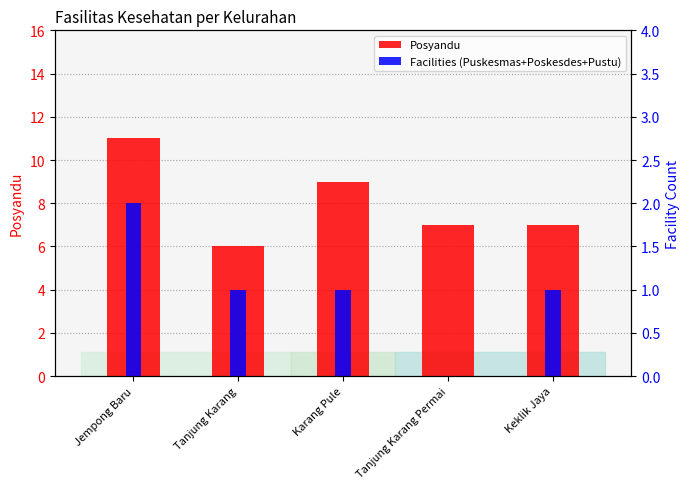

What are all the series names shown in the legend?

Posyandu, Facilities (Puskesmas+Poskesdes+Pustu)